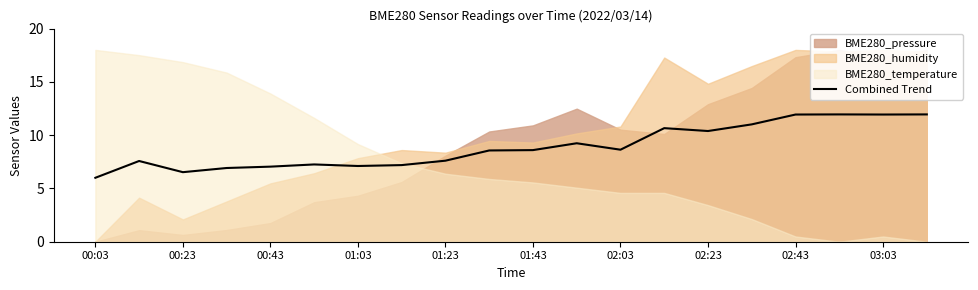

Reading right to left, extract all data points from this chart.

11.9	11.9	11.9	11.9	11.0	10.4	10.7	8.6	9.2	8.6	8.6	7.6	7.2	7.1	7.3	7.0	6.9	6.5	7.6	6.0